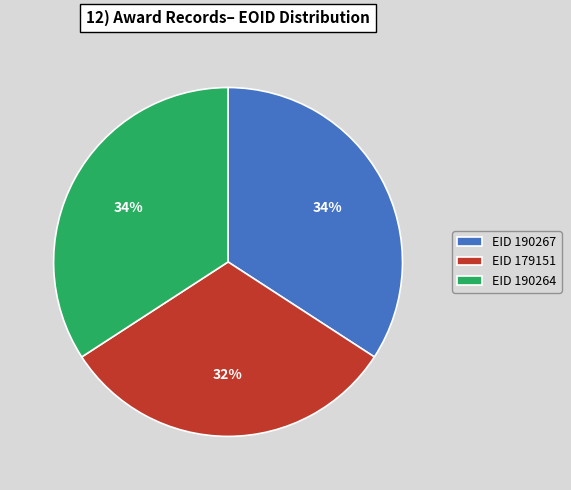

To the nearest percent, what is the difference between the largest and smallest slice percentages?

2%